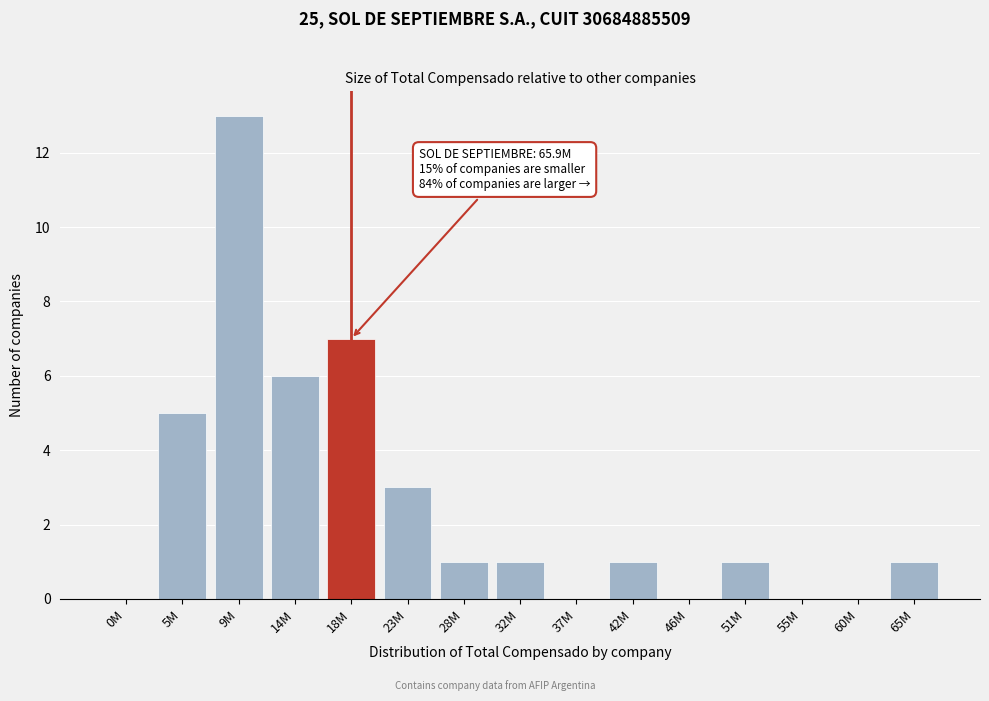

What is the sum of all values?

39